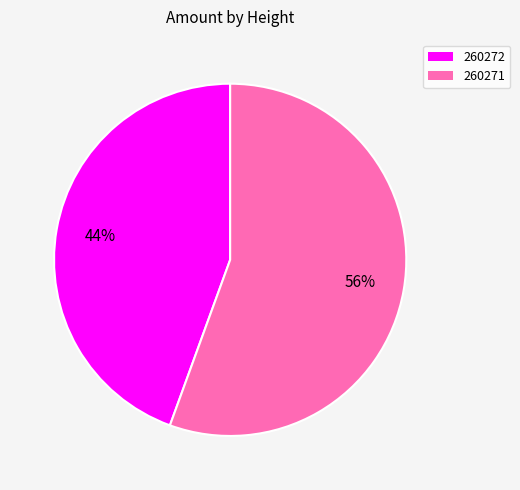

Does 260271 account for over 50% of the chart?

Yes